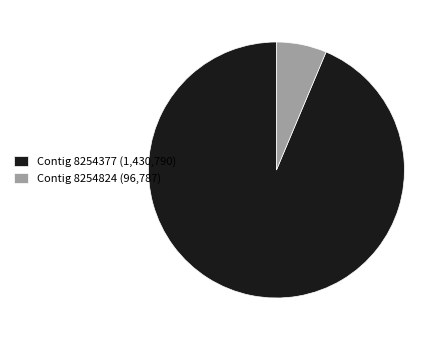

The Contig 8254824 (96,787) slice represents 1% of the pie. True or false?

False